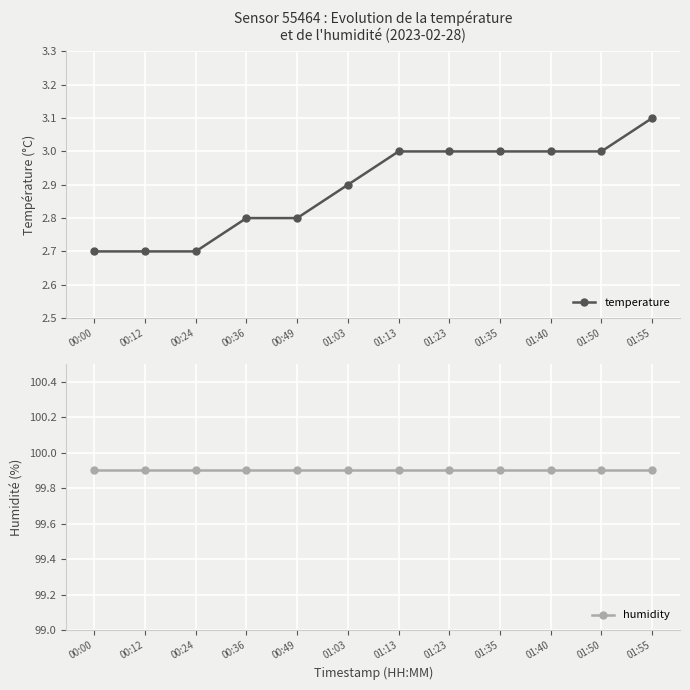

True or false: humidity has a value of 99.9 at 00:49.

True